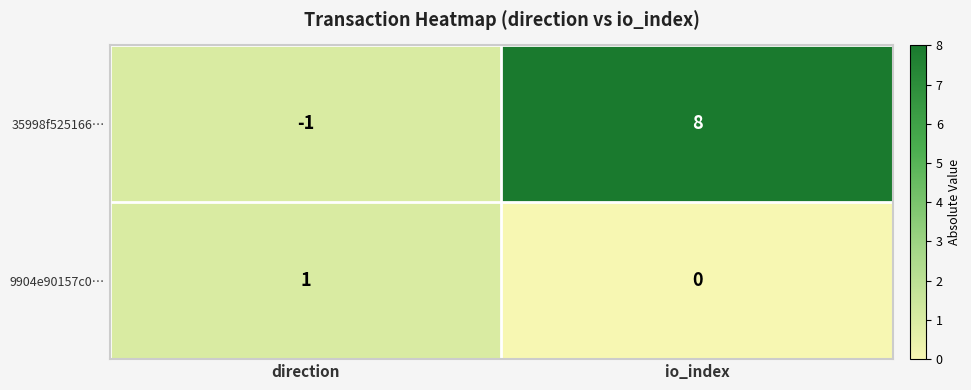

What is the difference between the maximum and minimum values in the 35998f525166… series?

9